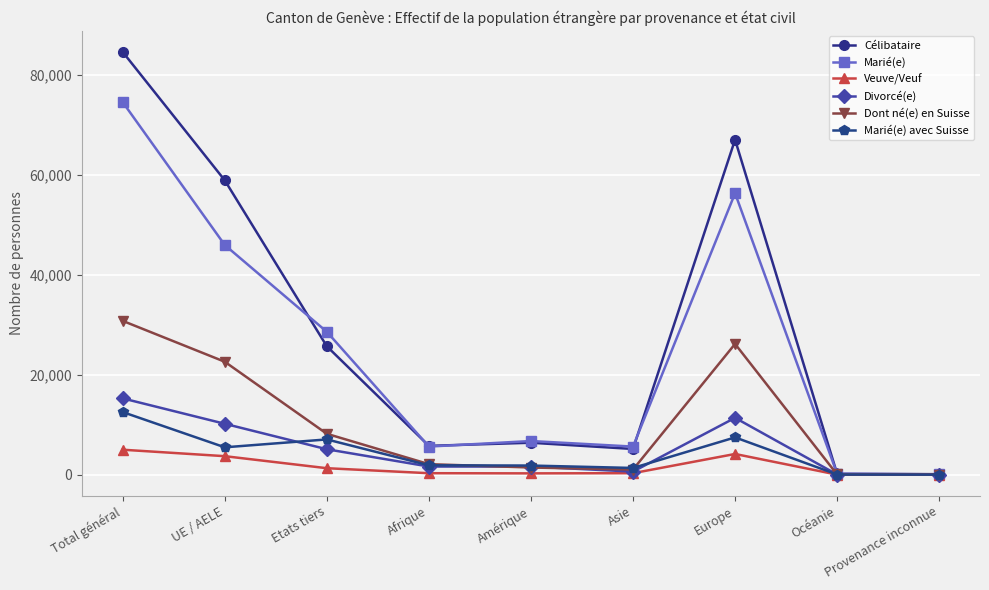

Which series has the largest range (max minus min)?

Célibataire